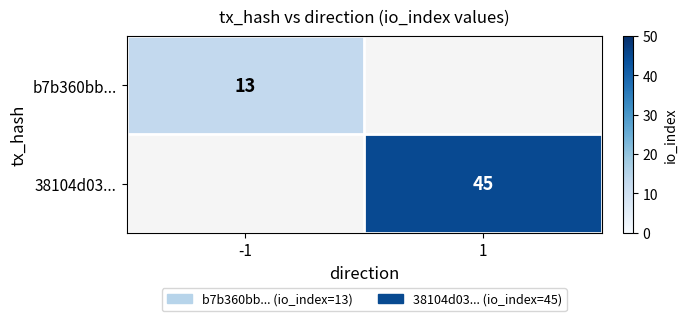

The value of b7b360bb... at 1 is 0. True or false?

True